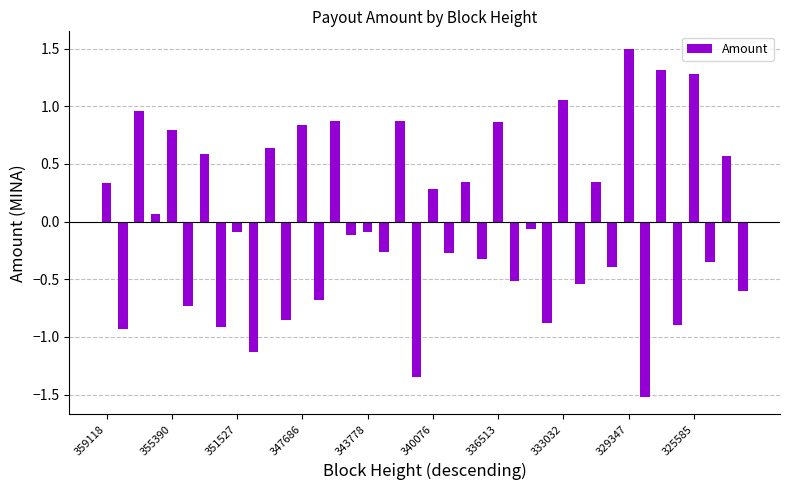

What is the difference between the maximum and minimum values?

3.0